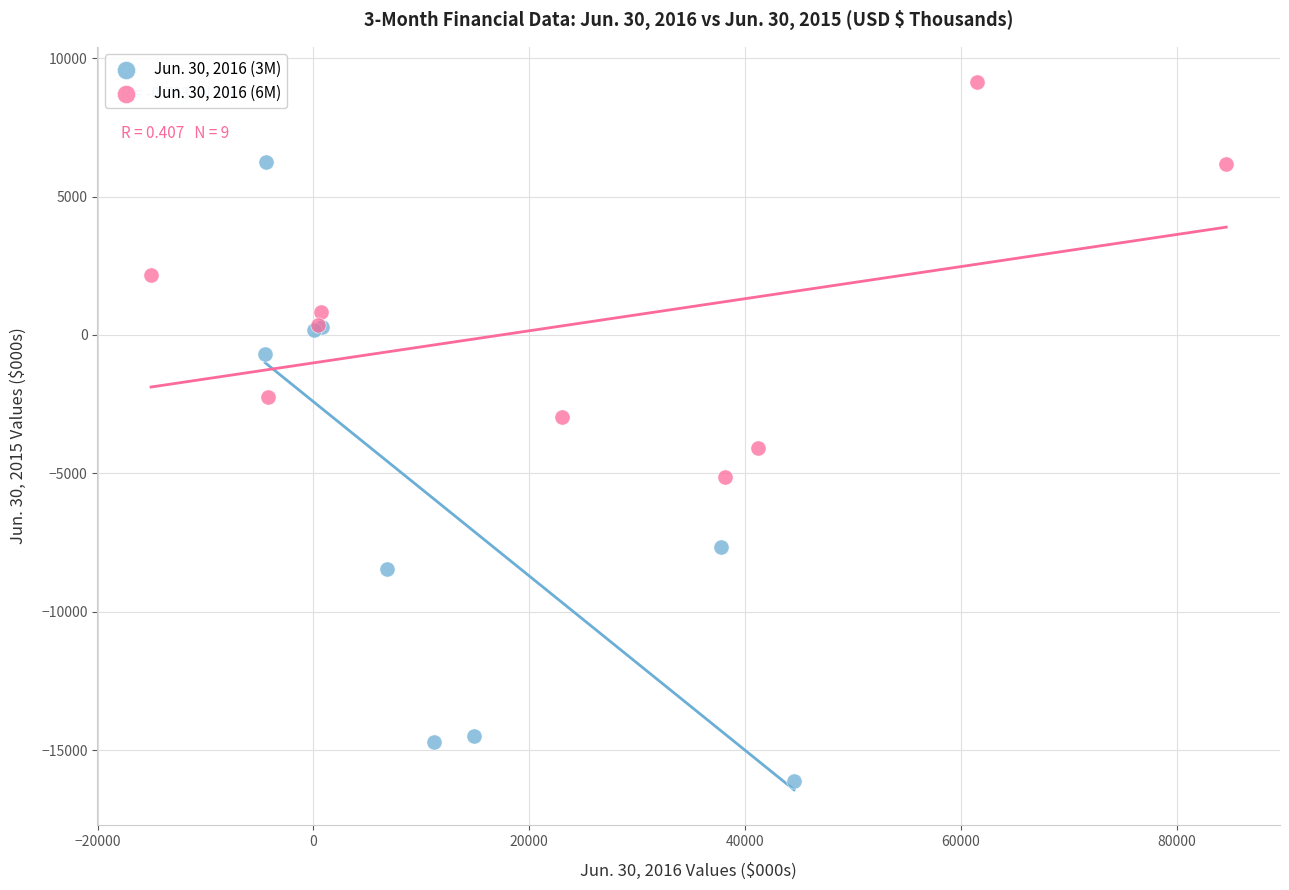

Which series has the widest spread of Y values?

Jun. 30, 2016 (3M)